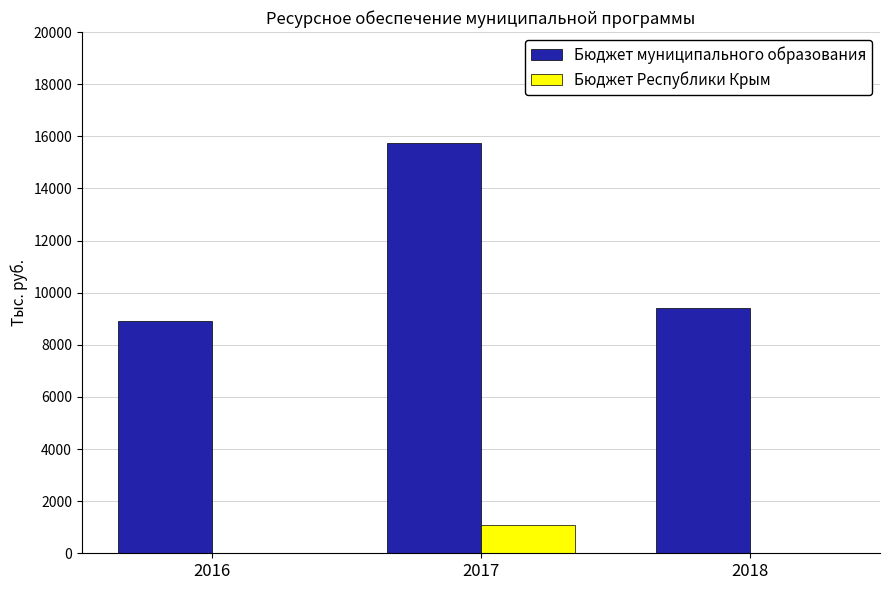

At which category does the chart reach its peak across all series?

2017